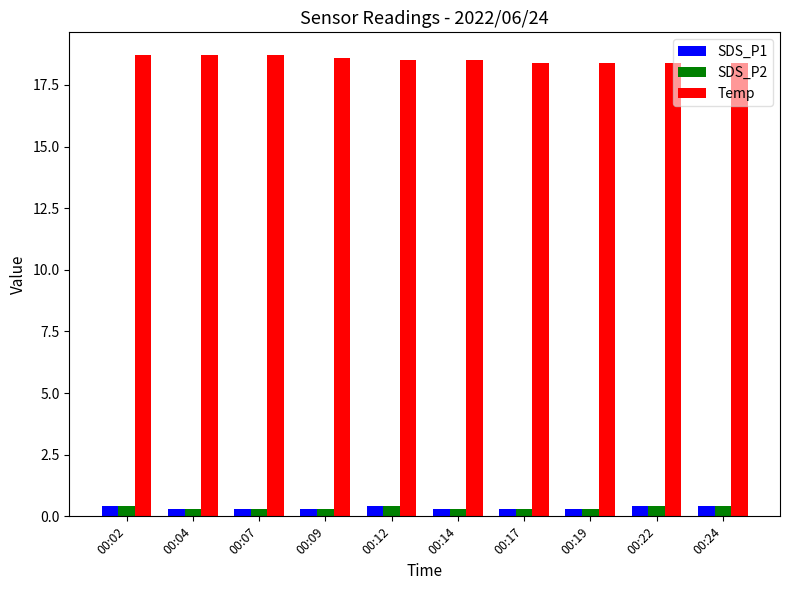

How many groups of bars are there?

10